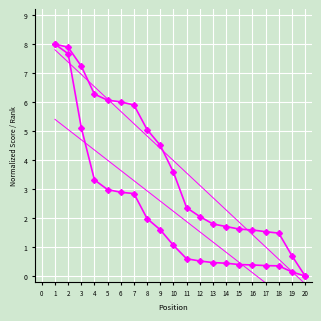

The Global Rank series shows -3.9 at 20. True or false?

False